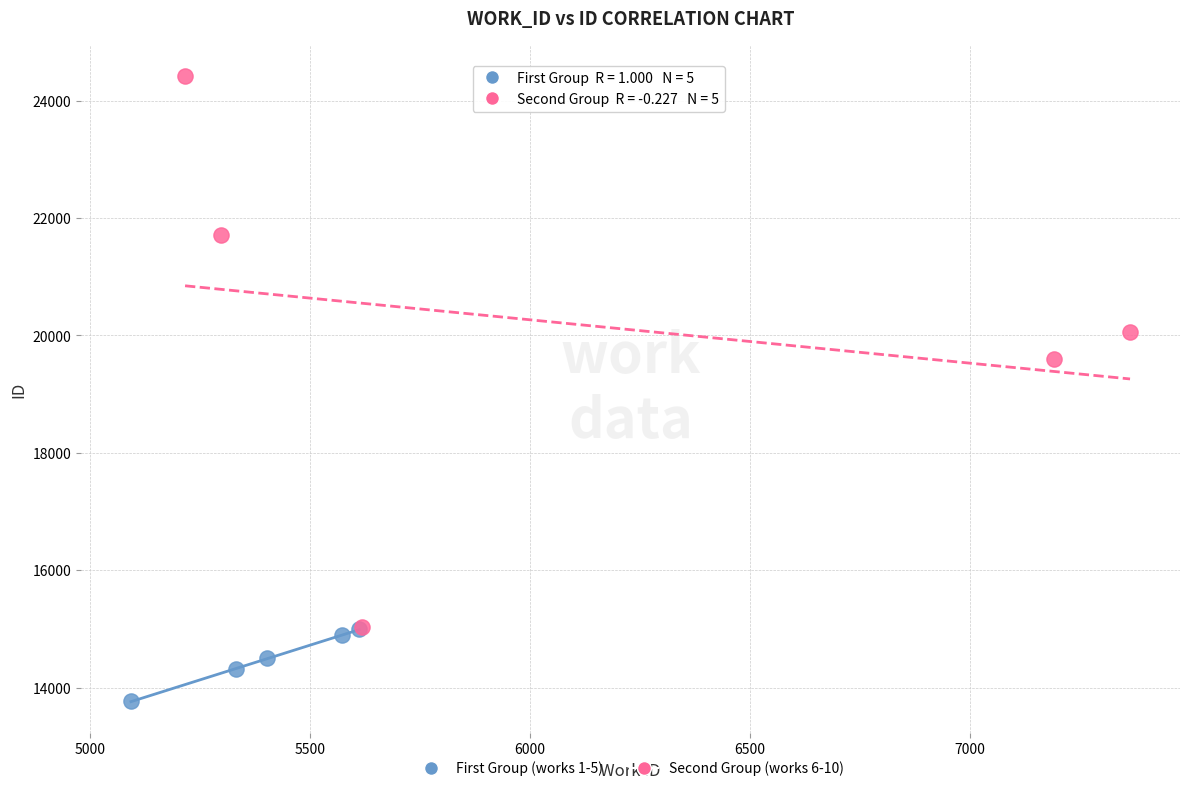

Which series has the widest spread of Y values?

Second Group (works 6-10)